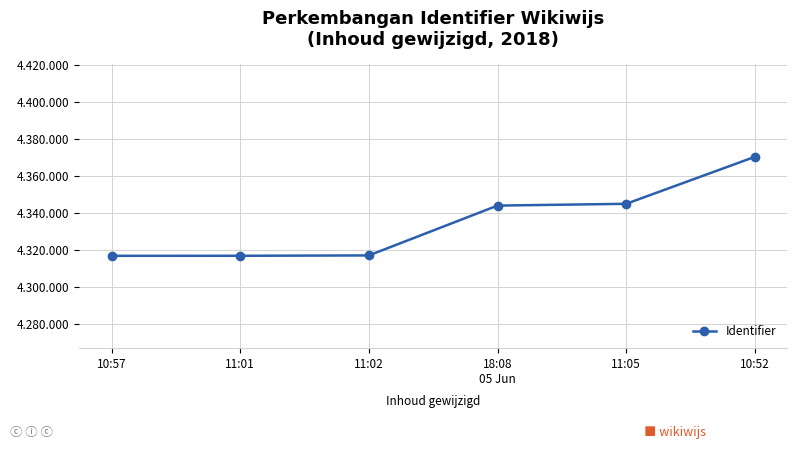

What is the difference between the maximum and minimum values?

53448